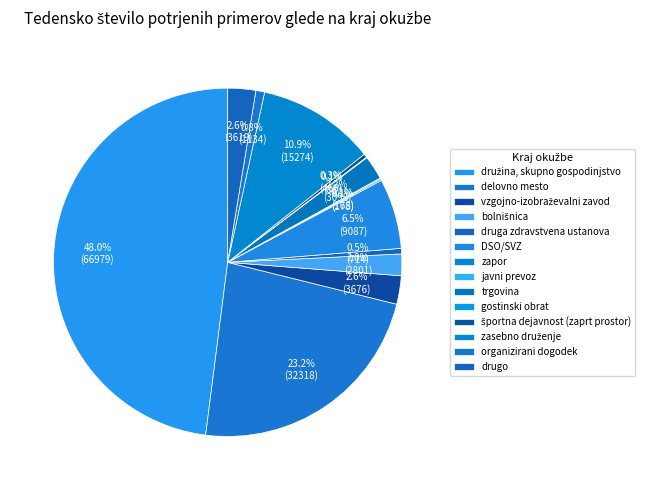

Count the number of slices in the pie.

14